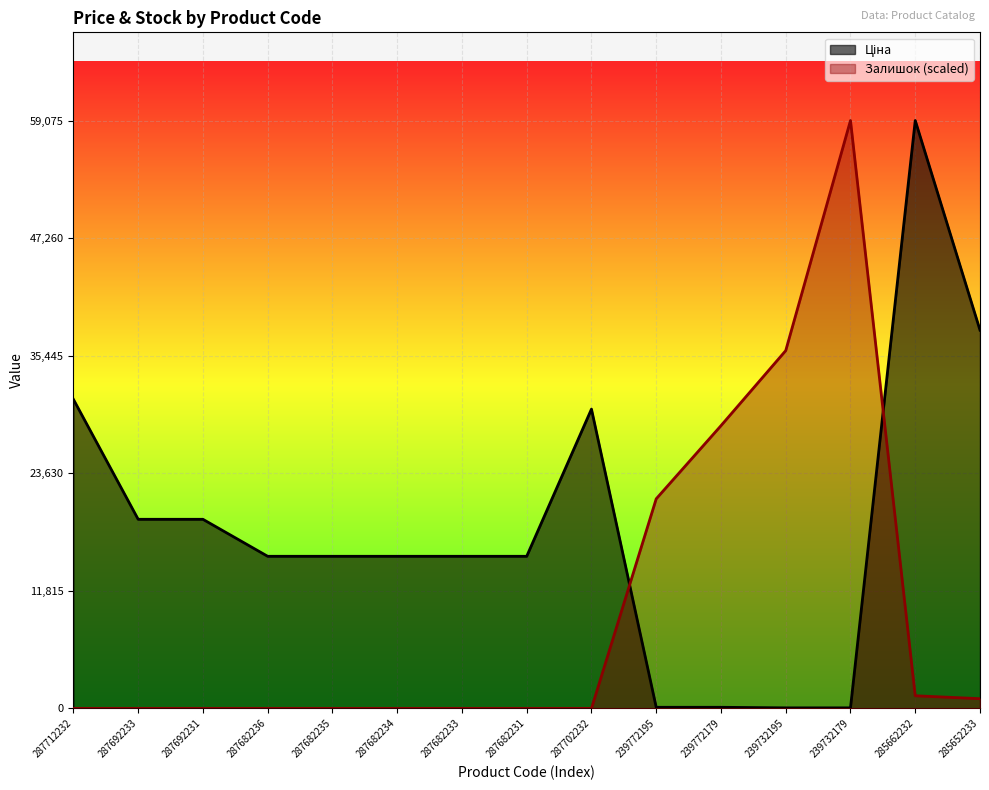

After their last crossing, which series has the higher values: Залишок or Ціна?

Ціна